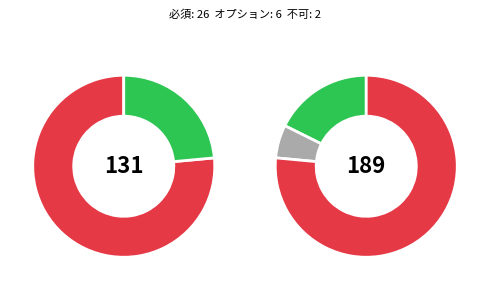

How many segments does this pie chart have?

3